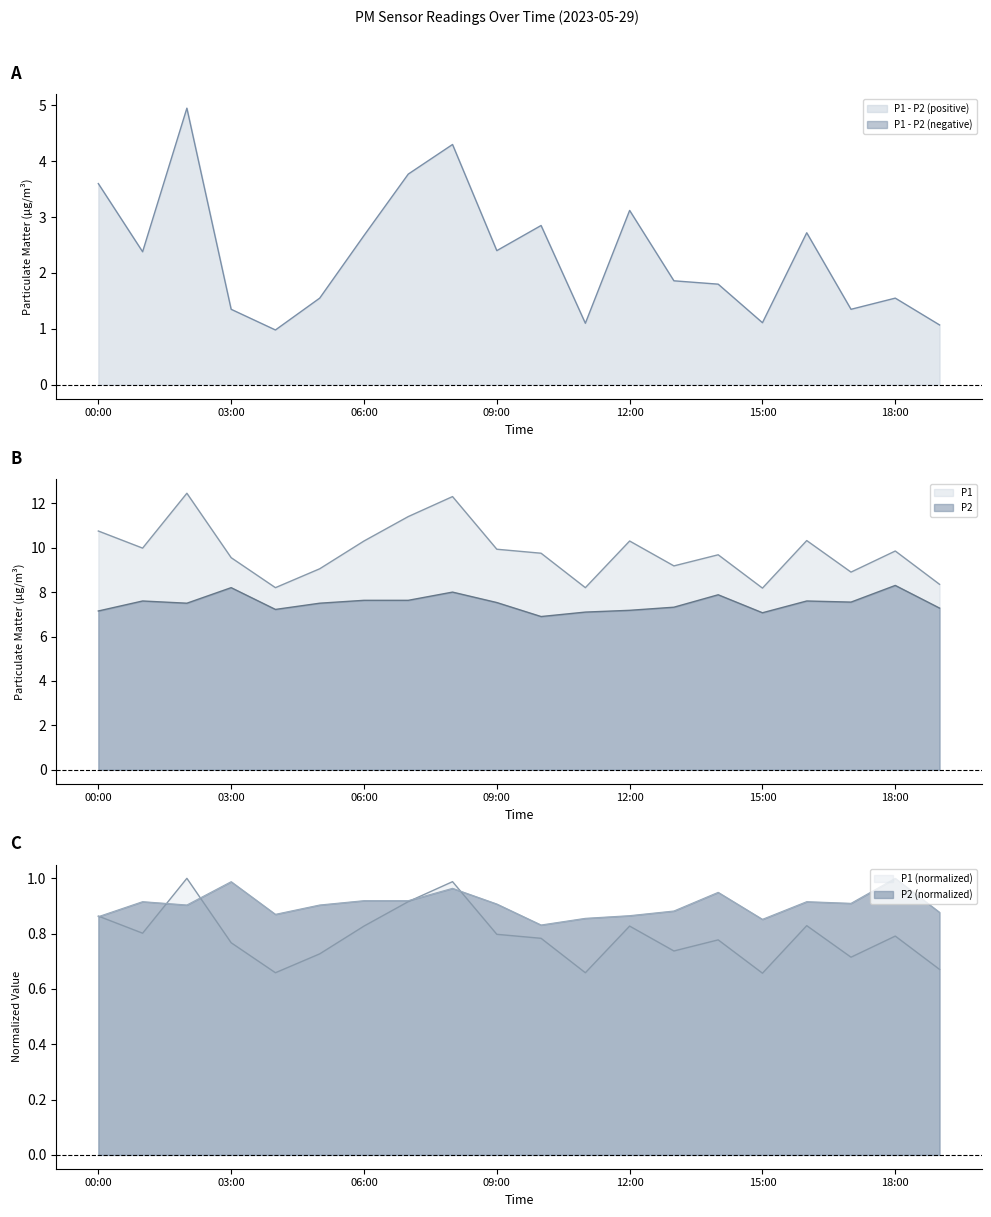

True or false: P2 has more than 0 interior local peaks.

True